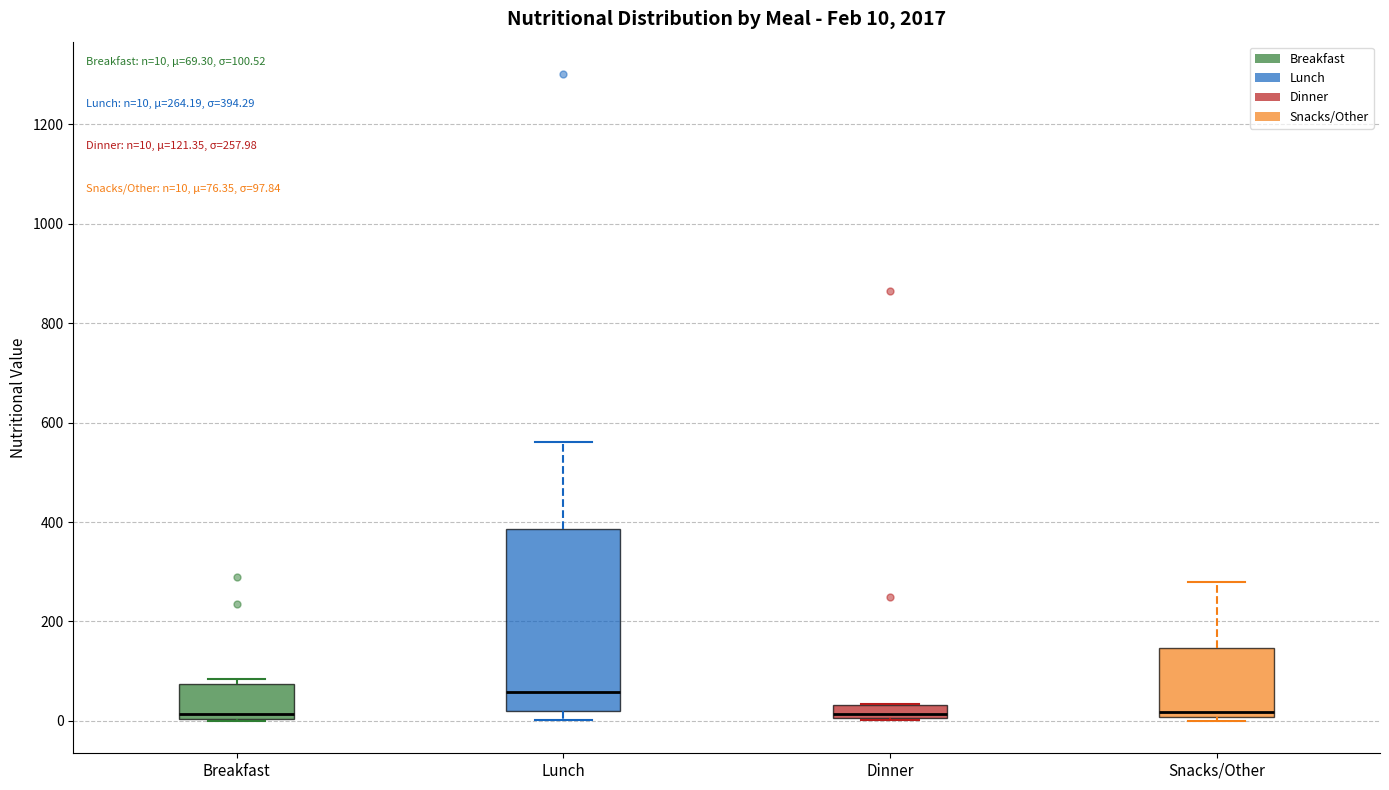

Which box is the tallest, from its lower edge to its upper edge?

Lunch